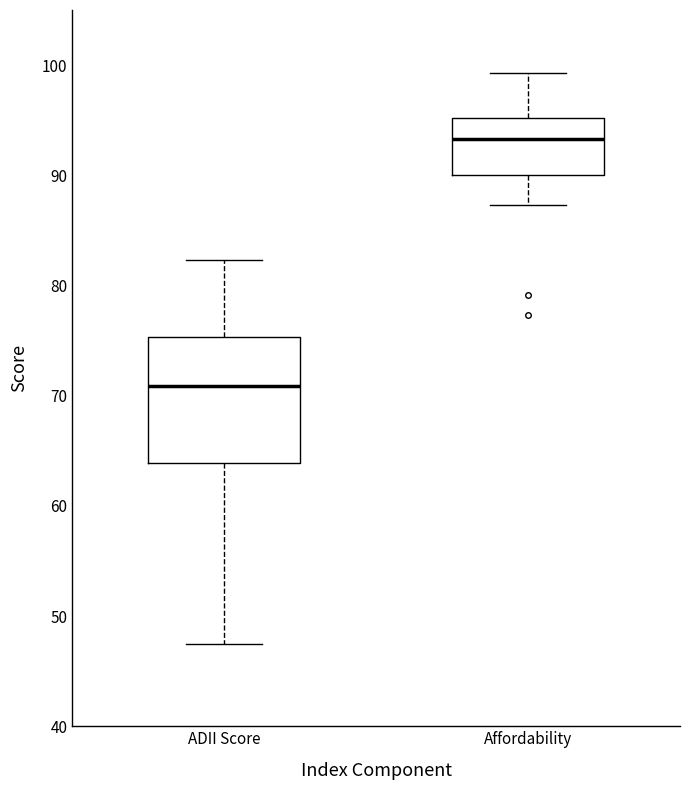

Where does the median line of the box for Affordability sit on the y-axis? The values are not printed on the chart, so give them approximately, as read against the axis.

93